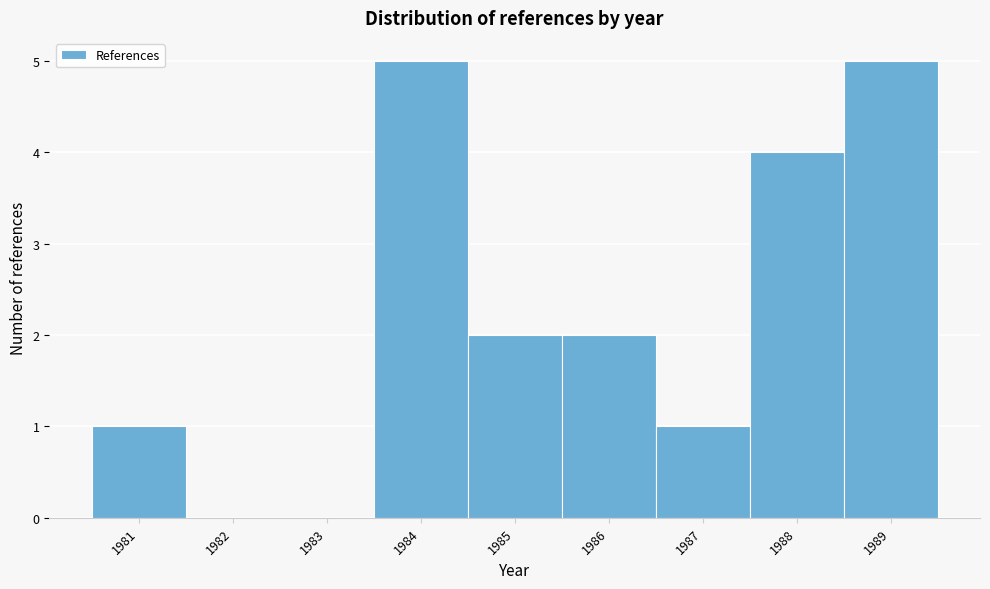

Reading left to right, transcribe this chart: for each bar, give the range it covers on the x-axis and its height. The values are not printed on the chart, so give them approximately, as read against the axis.

1980.5 to 1981.5: 1
1981.5 to 1982.5: 0
1982.5 to 1983.5: 0
1983.5 to 1984.5: 5
1984.5 to 1985.5: 2
1985.5 to 1986.5: 2
1986.5 to 1987.5: 1
1987.5 to 1988.5: 4
1988.5 to 1989.5: 5